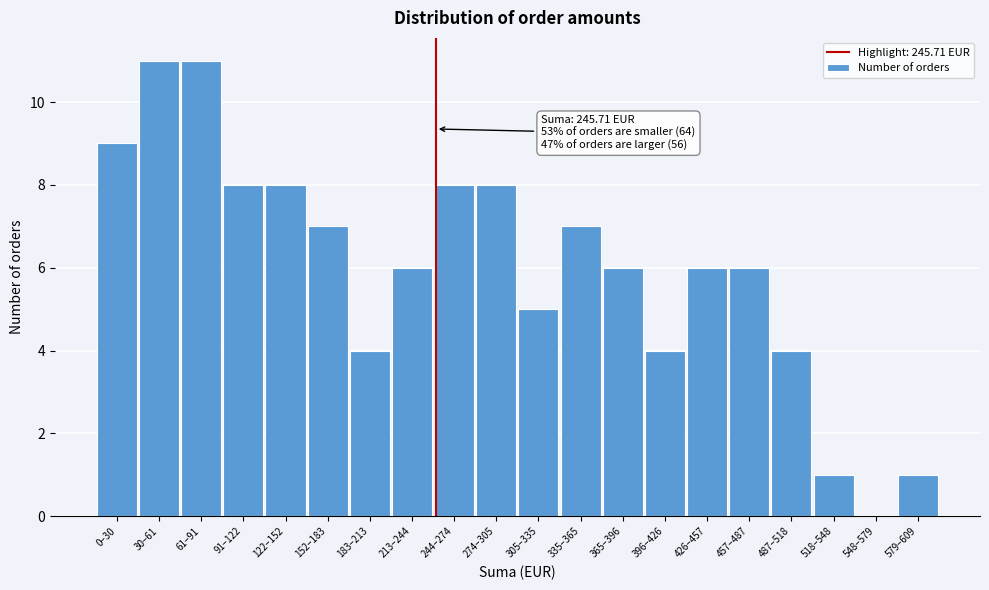

Reading left to right, what are all the values shown in this chart?

0–30=9	30–61=11	61–91=11	91–122=8	122–152=8	152–183=7	183–213=4	213–244=6	244–274=8	274–305=8	305–335=5	335–365=7	365–396=6	396–426=4	426–457=6	457–487=6	487–518=4	518–548=1	548–579=0	579–609=1